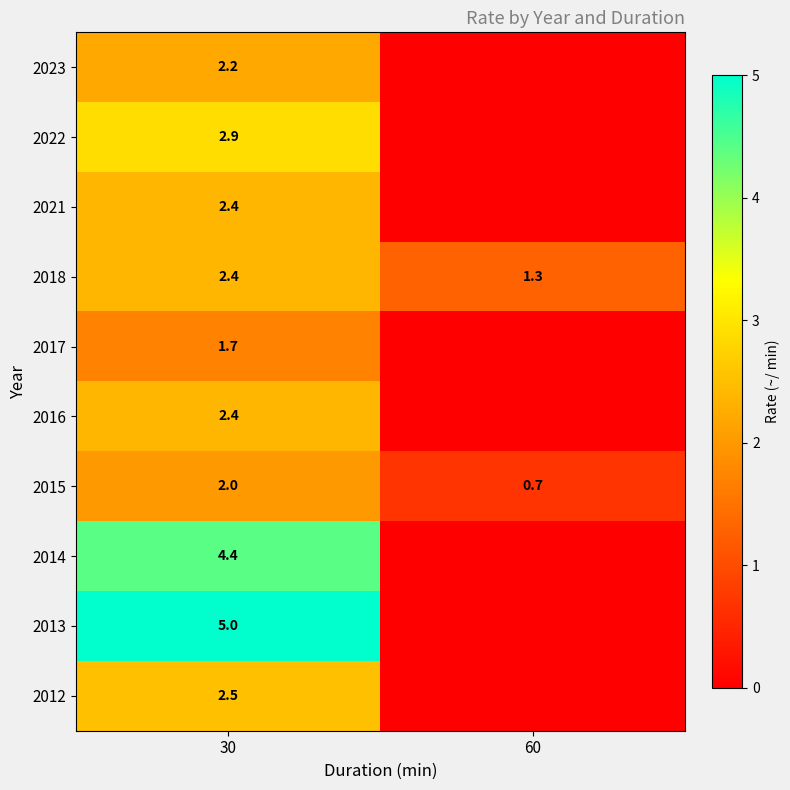

Is it true that 2022 equals 5.0 at 30?

False